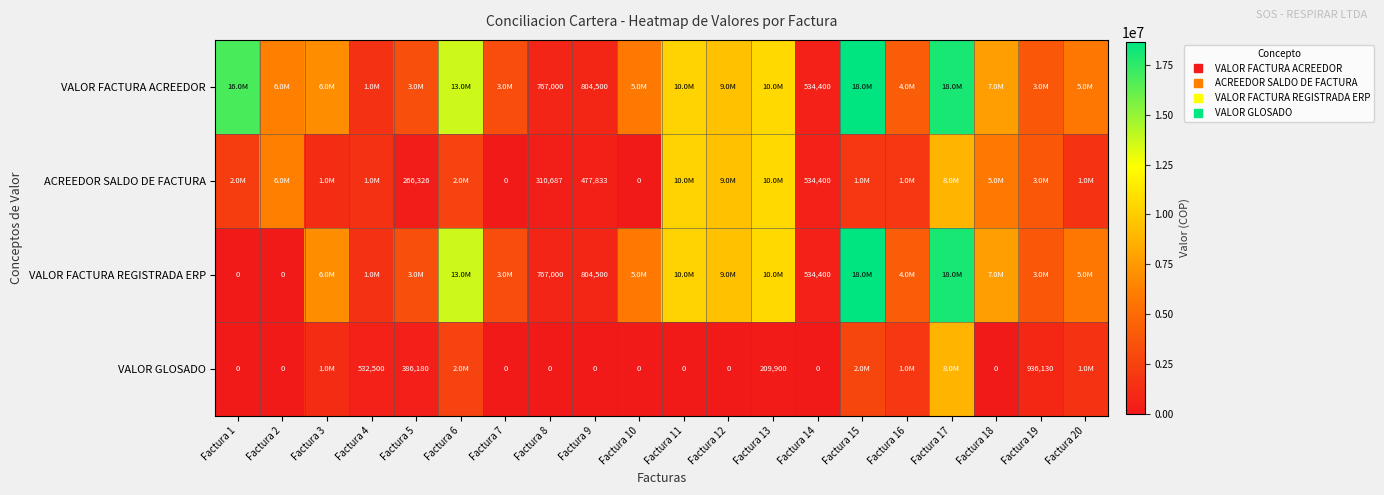

How many values in the VALOR GLOSADO series exceed 209900?

9